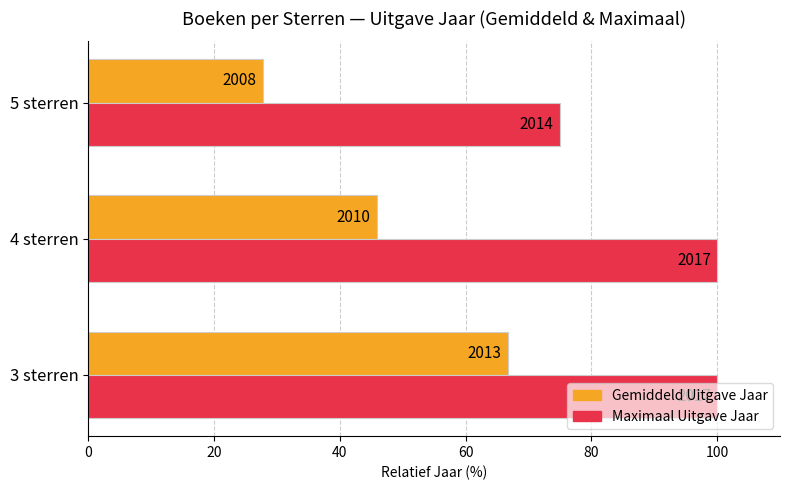

What are all the series names shown in the legend?

Gemiddeld Uitgave Jaar, Maximaal Uitgave Jaar